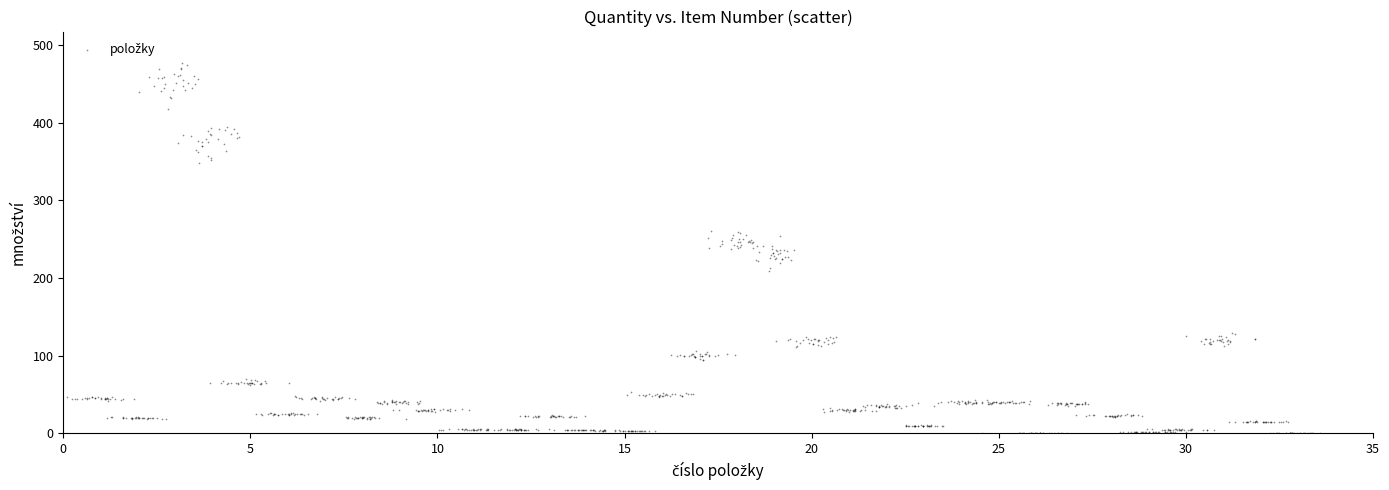

What is the range of Y values (max minus min)?

476.1